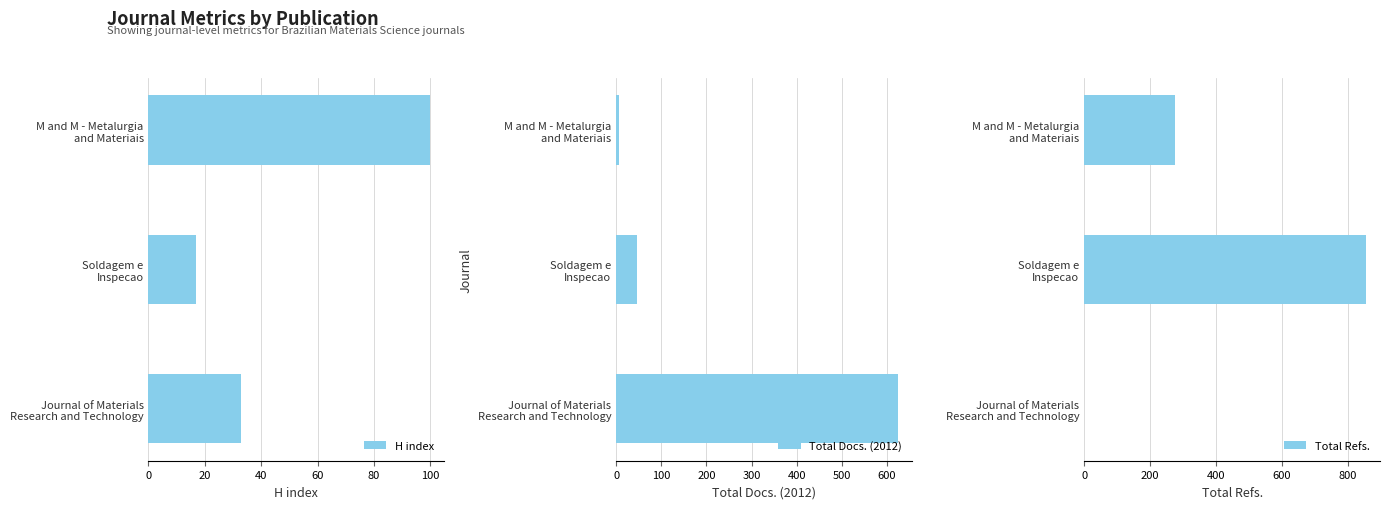

What is the lowest value of the H index series?

17